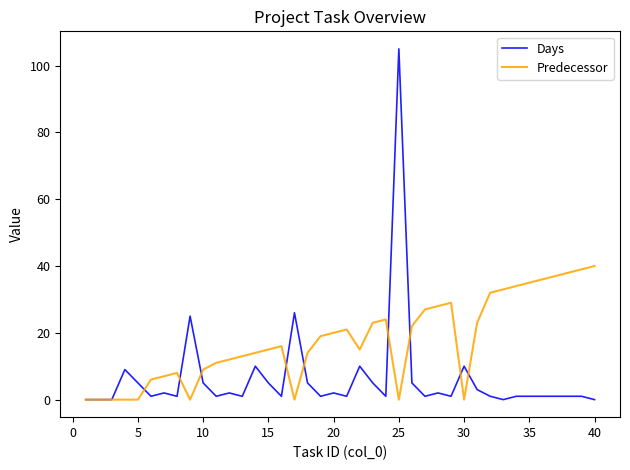

List the series in order of their overall mean, highest first.

Predecessor, Days